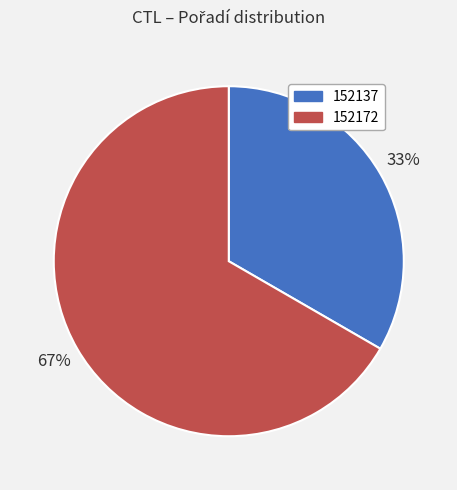

Is the sum of 152172 and 152137 greater than half?

Yes